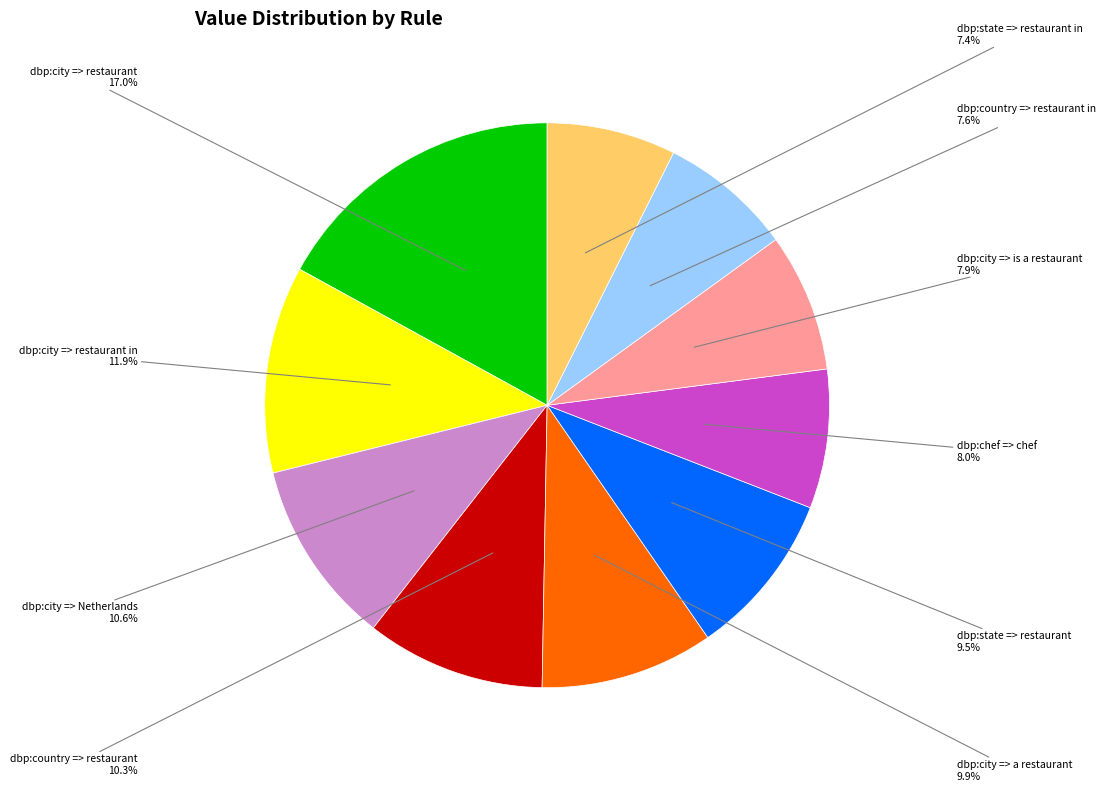

Does dbp:city => restaurant represent more than half of the total?

No